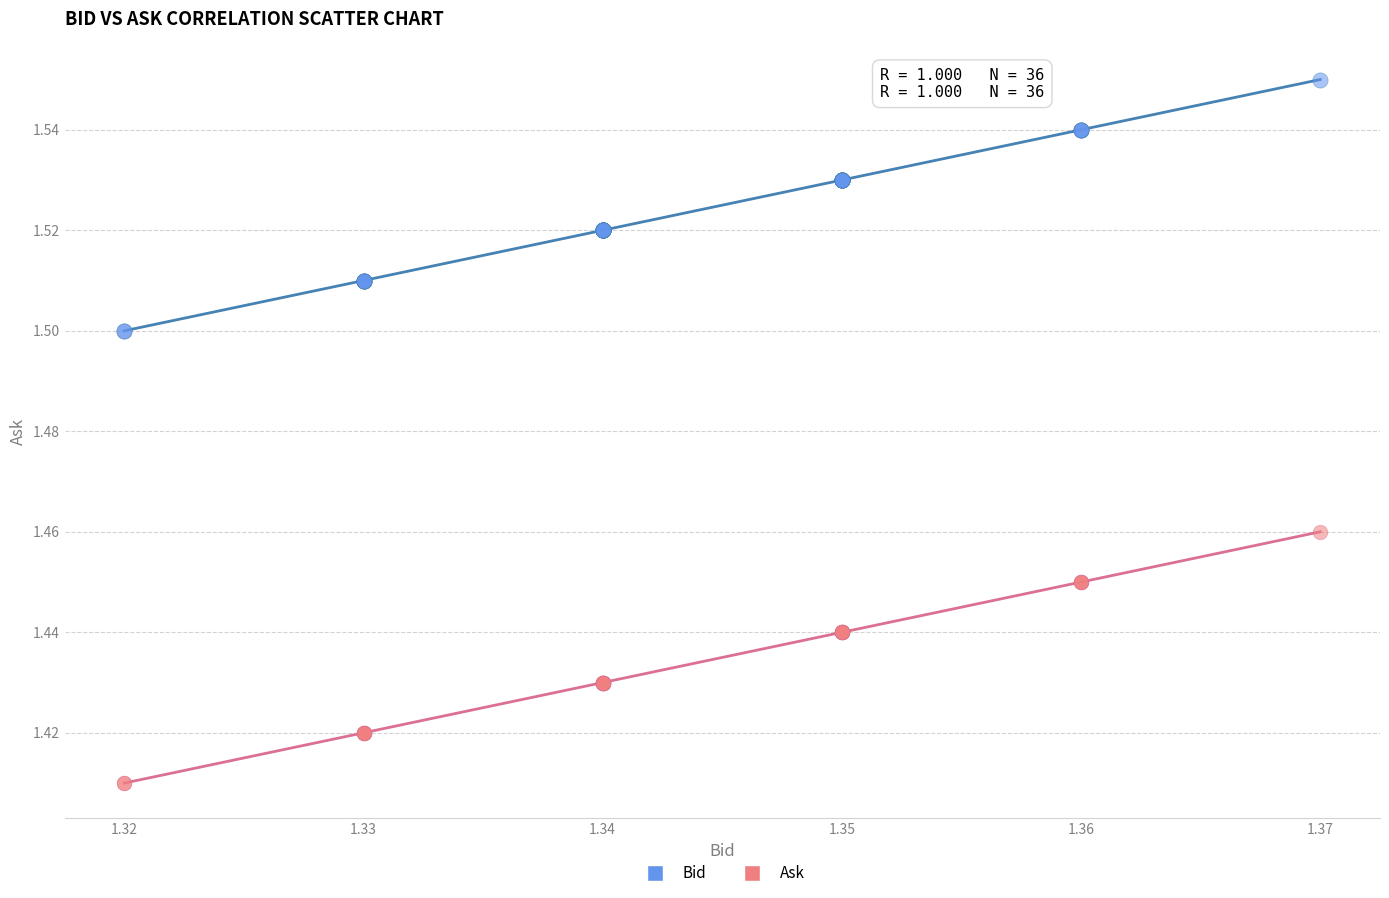

Which series contains the lowest Y value?

Ask